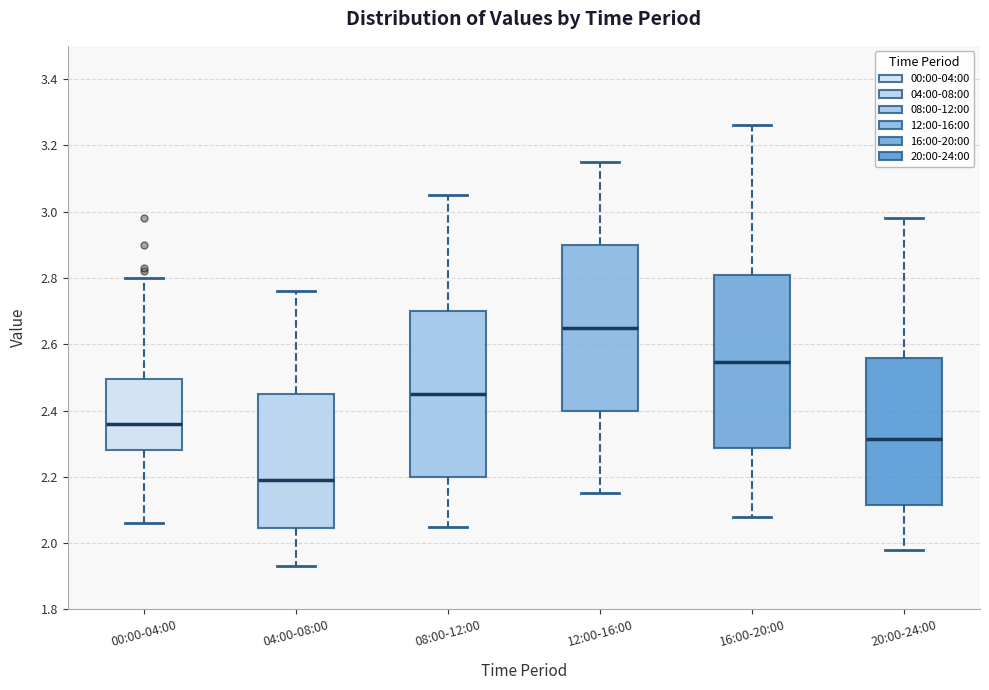

Where does the lower whisker of the box for 20:00-24:00 end on the y-axis? The values are not printed on the chart, so give them approximately, as read against the axis.

1.98